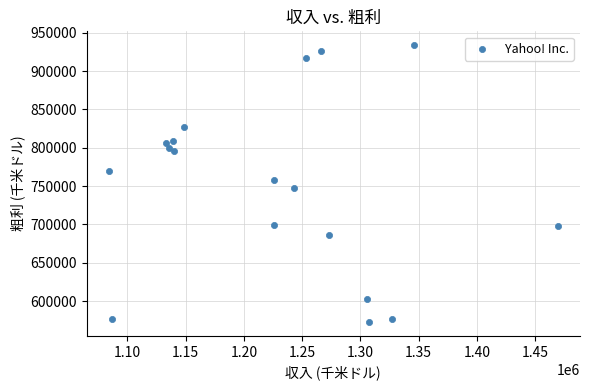

What is the range of X values (max minus min)?

384949